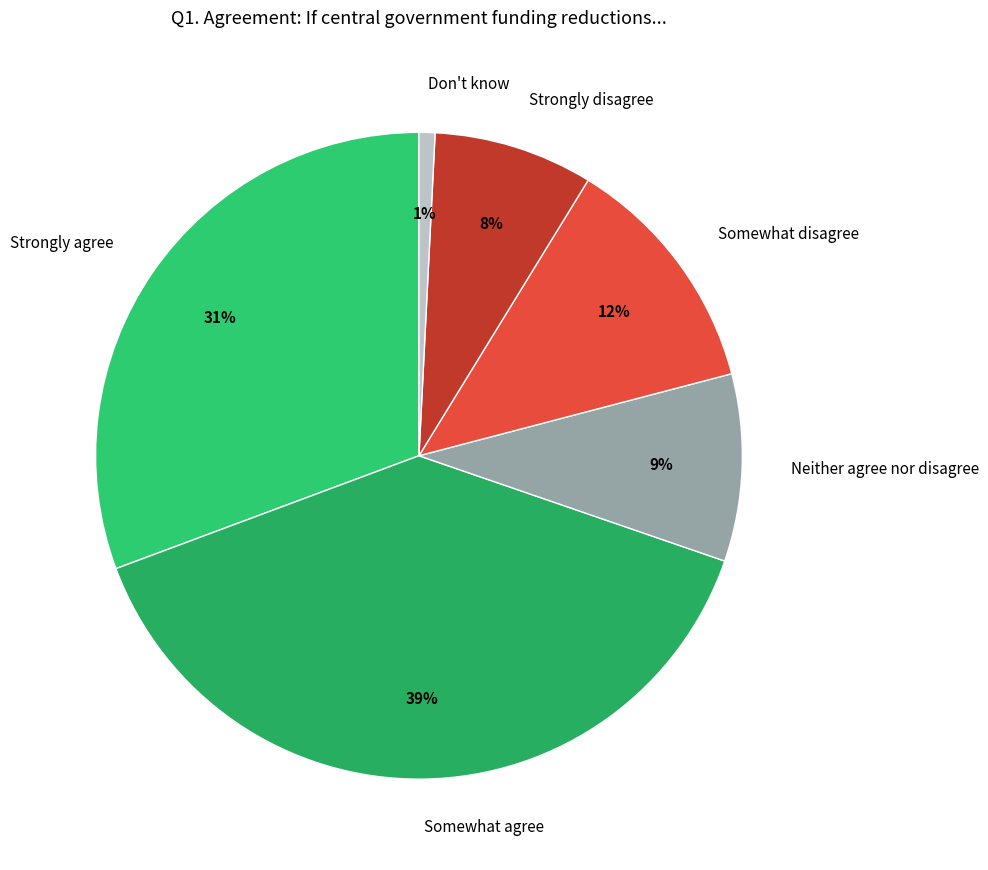

Is it true that Strongly disagree is 8% of the pie?

True